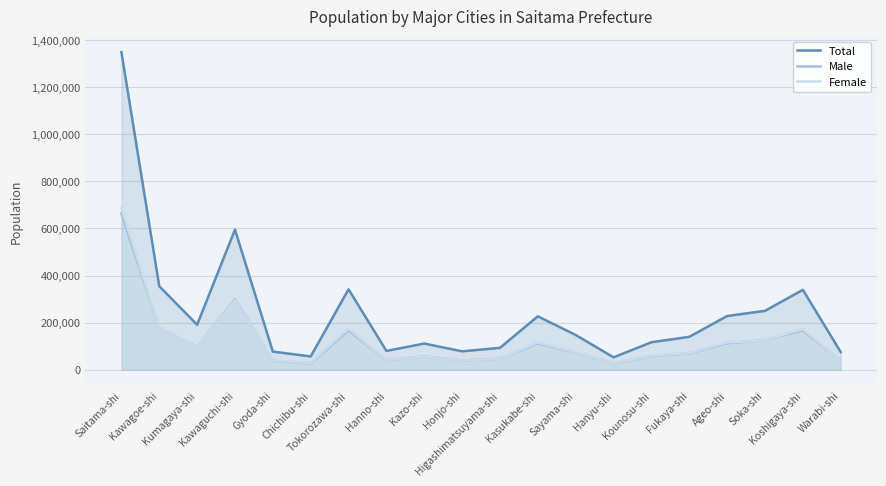

After their last crossing, which series has the higher values: Male or Female?

Male